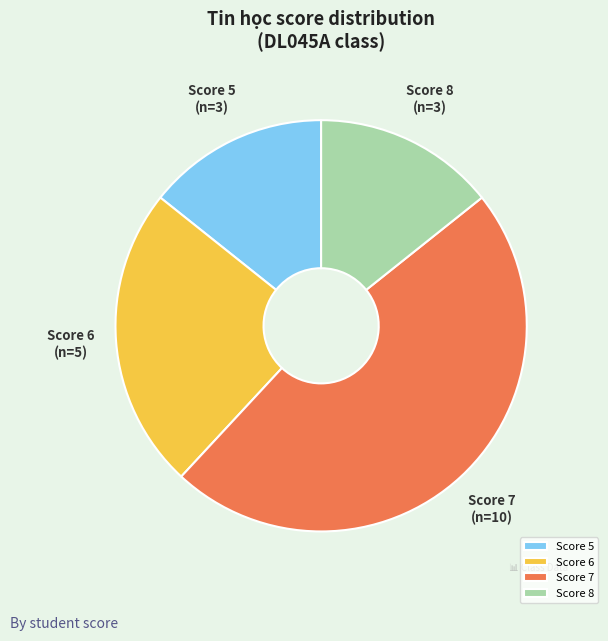

Does any single category account for the majority?

No